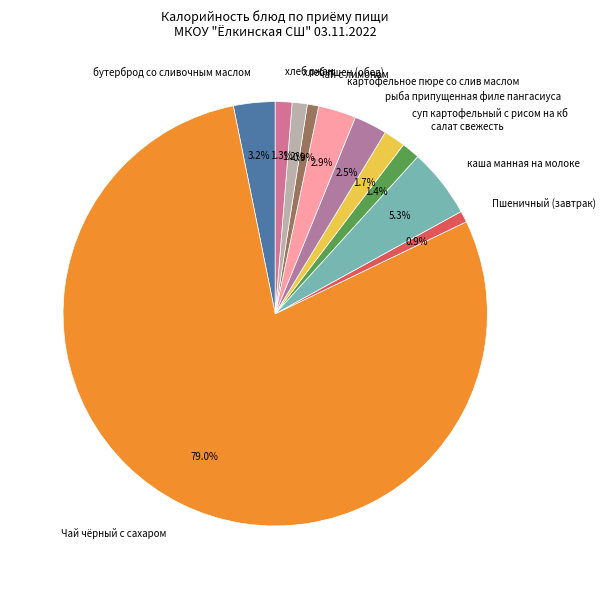

To the nearest percent, what portion does суп картофельный с рисом на кб represent?

2%